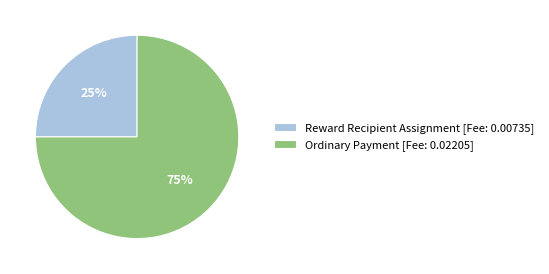

Is the sum of Reward Recipient Assignment [Fee: 0.00735] and Ordinary Payment [Fee: 0.02205] greater than half?

Yes